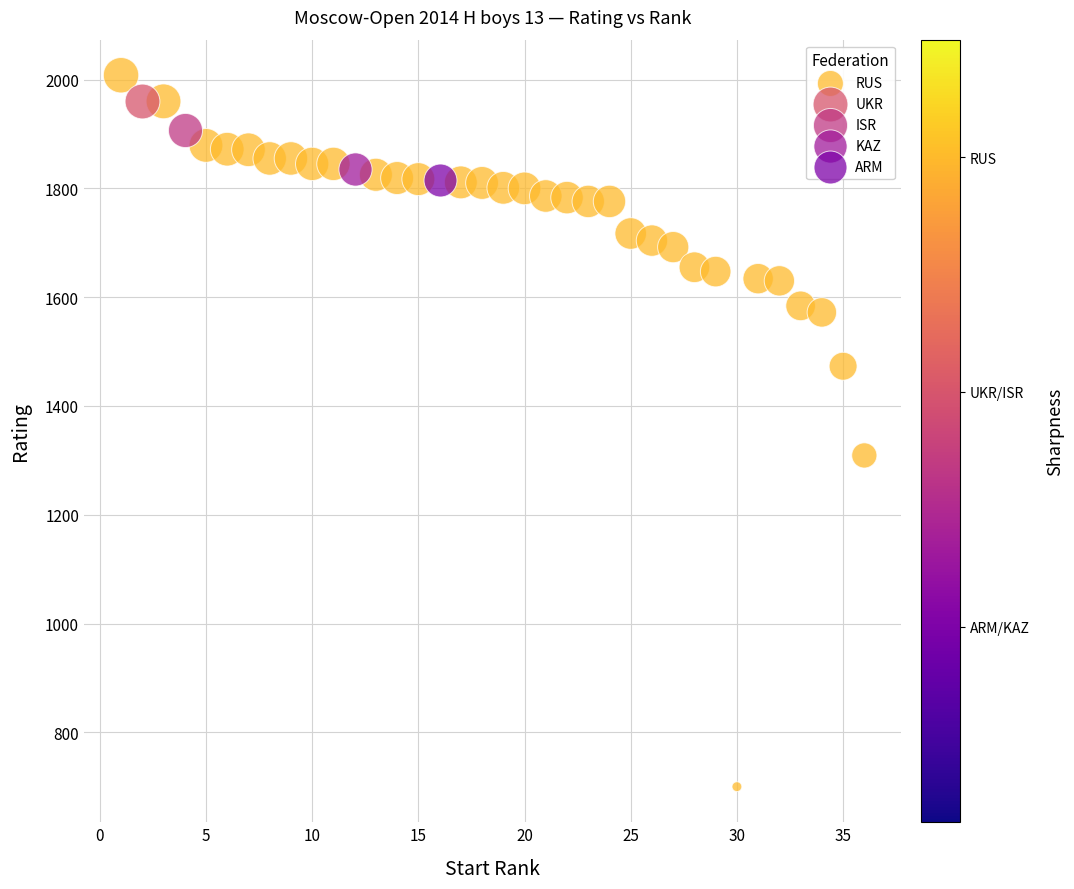

What are all the series names shown in the legend?

RUS, UKR, ISR, KAZ, ARM